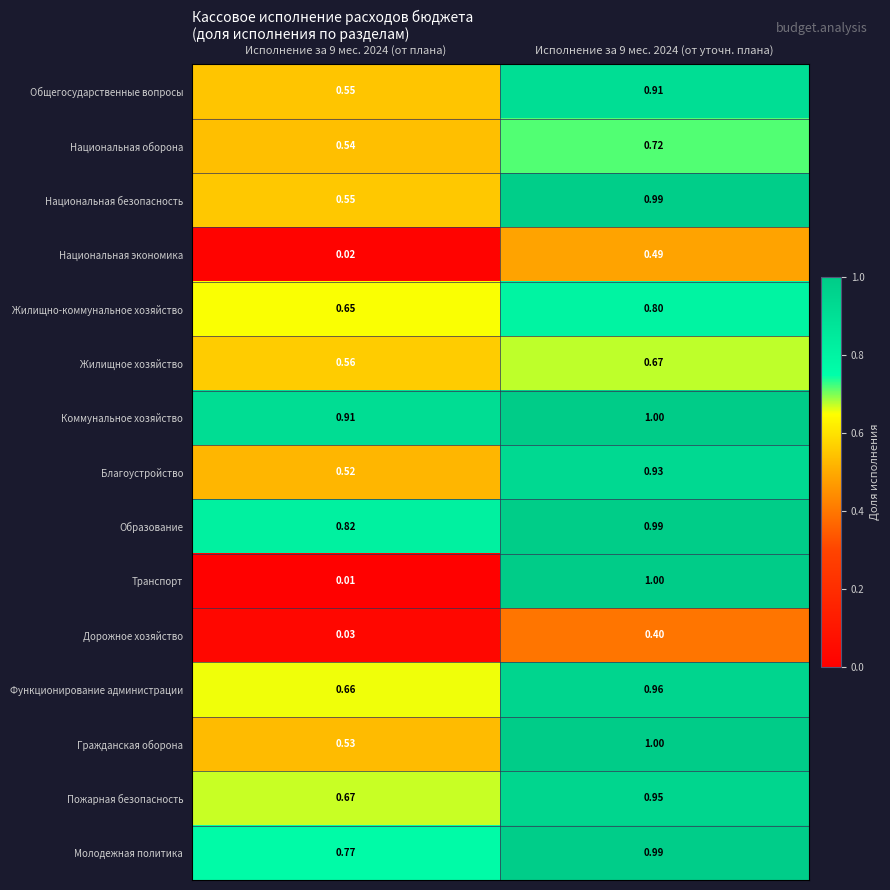

At how many categories does at least one series exceed 0?

2